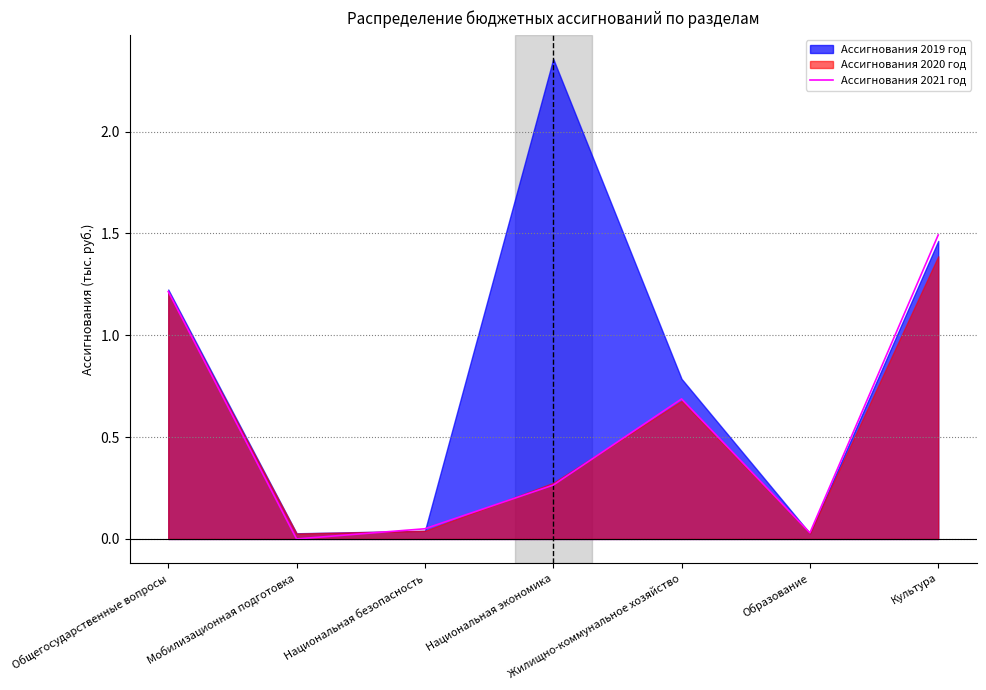

How many values are above zero?

6